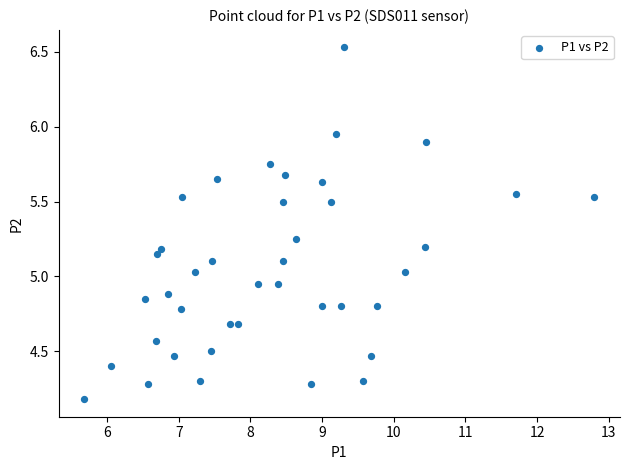

How many points are shown in the scatter plot?

40